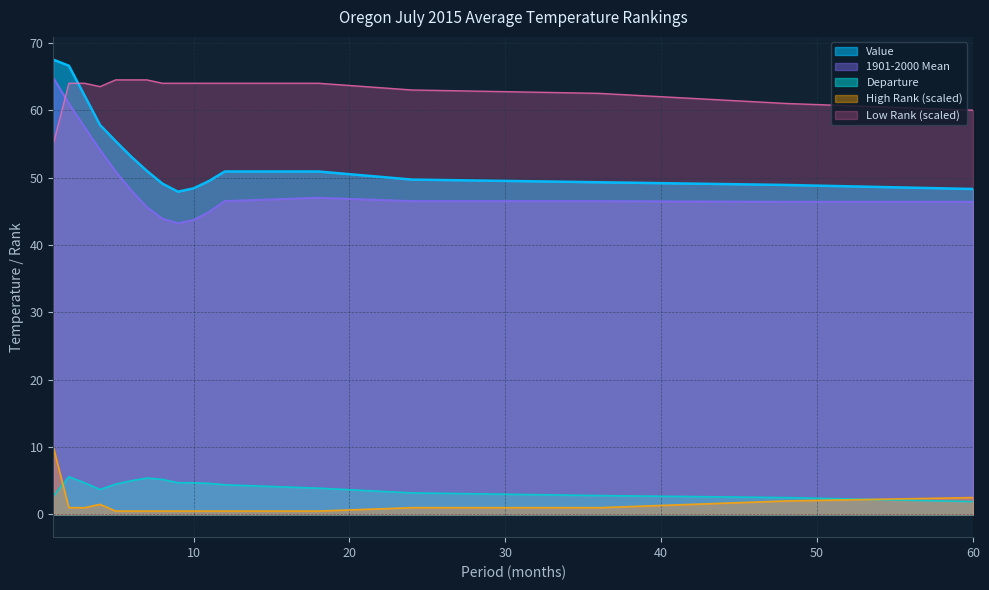

The value of Value at 6 is 17.6. True or false?

False